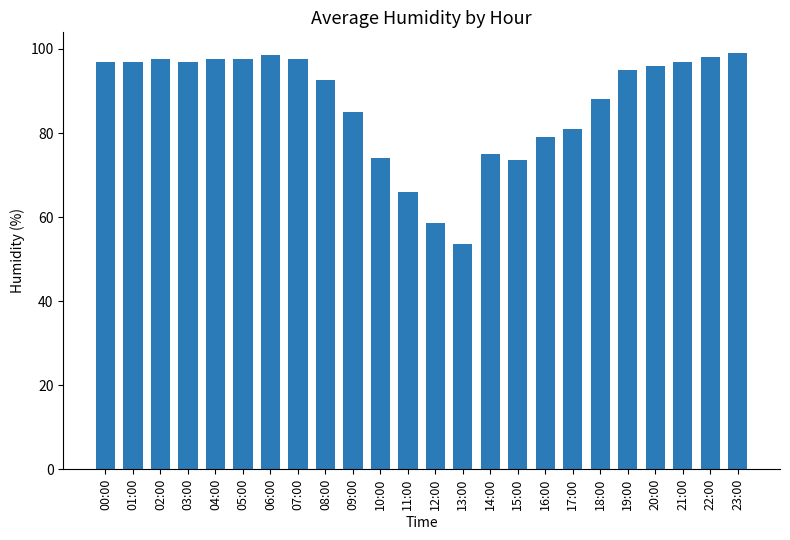

What is the change in value from 01:00 to 12:00?

-38.5